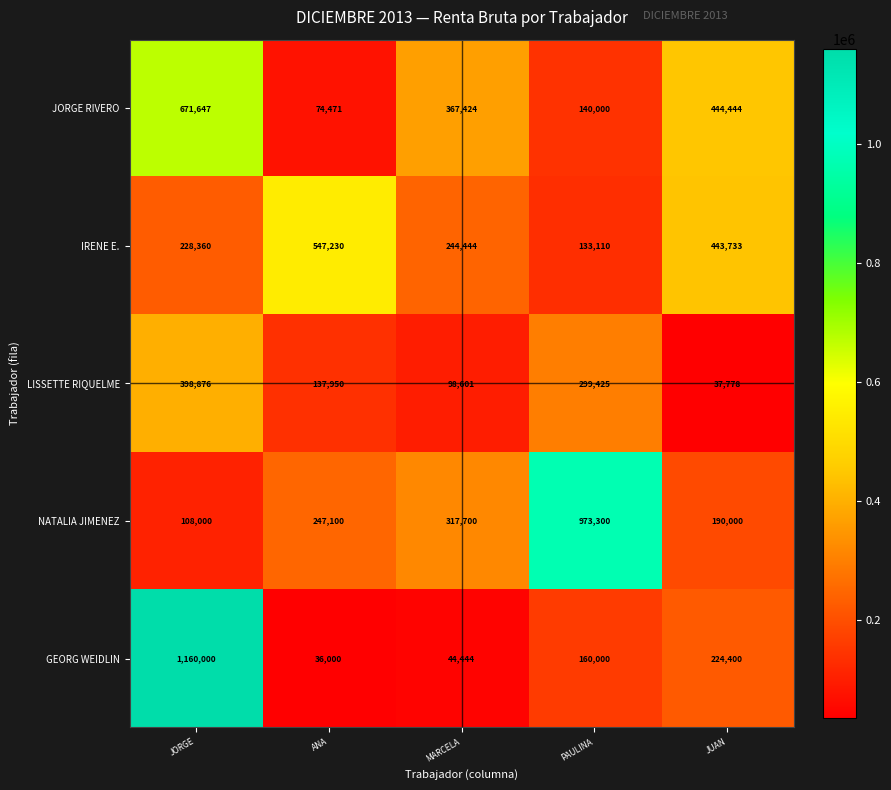

What is the difference between the maximum and minimum values in the NATALIA JIMENEZ series?

865300